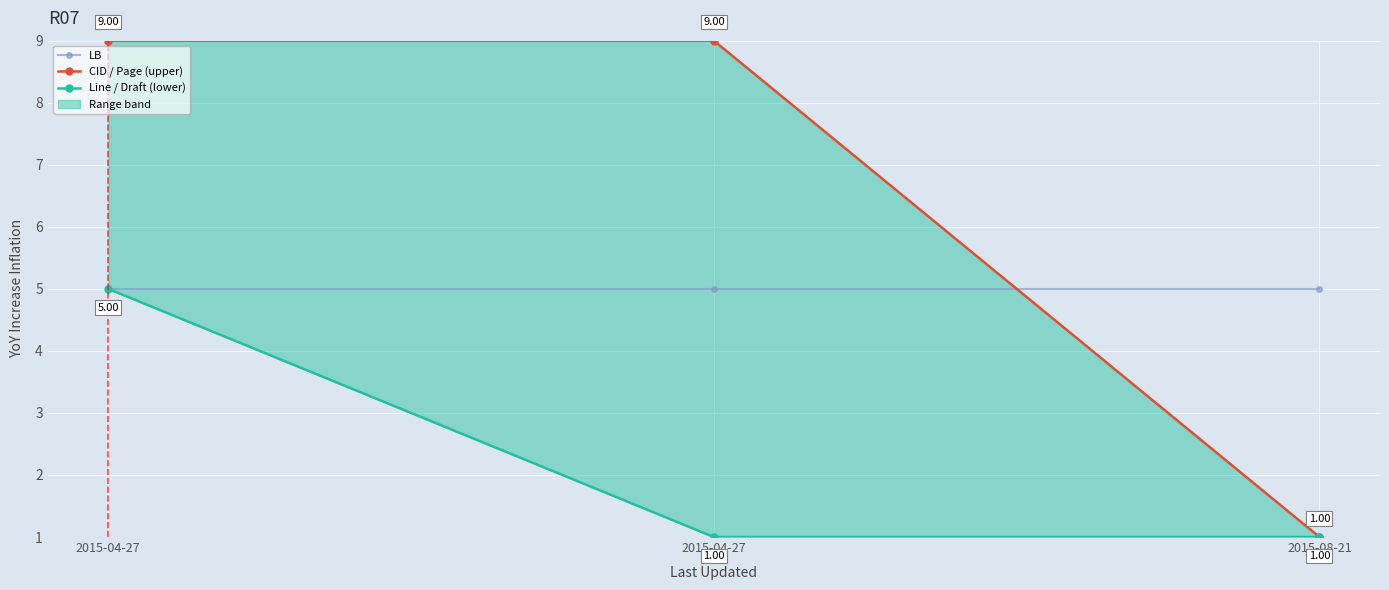

Which label corresponds to the largest value in the chart?

2015-04-27